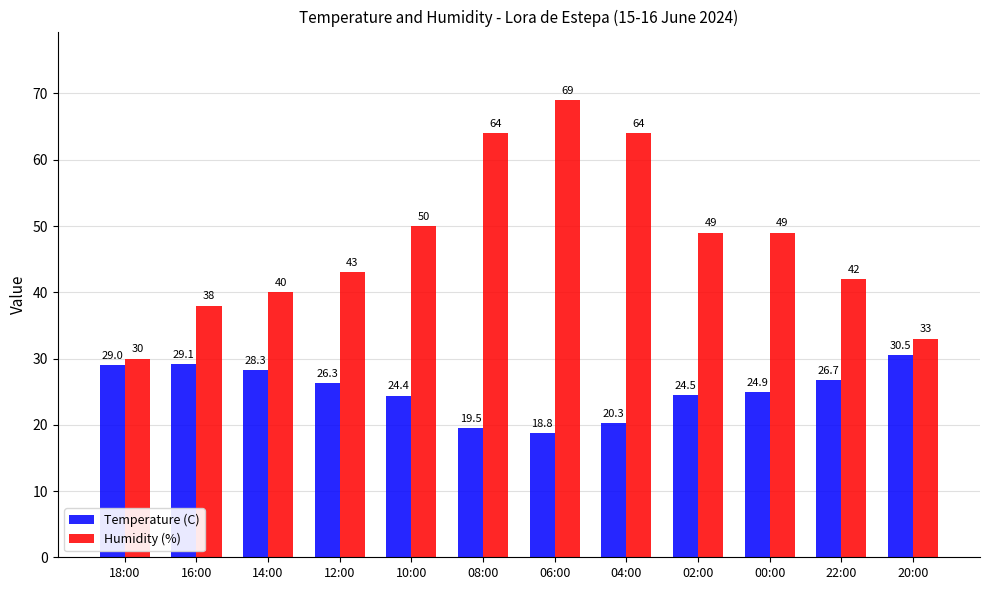

Are the bars grouped side by side (vs. stacked)?

Yes